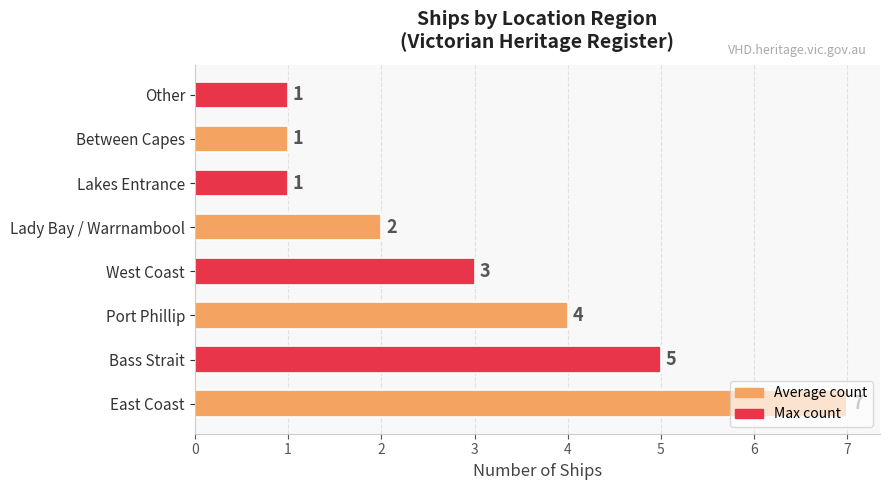

What is the minimum value shown in the chart?

1